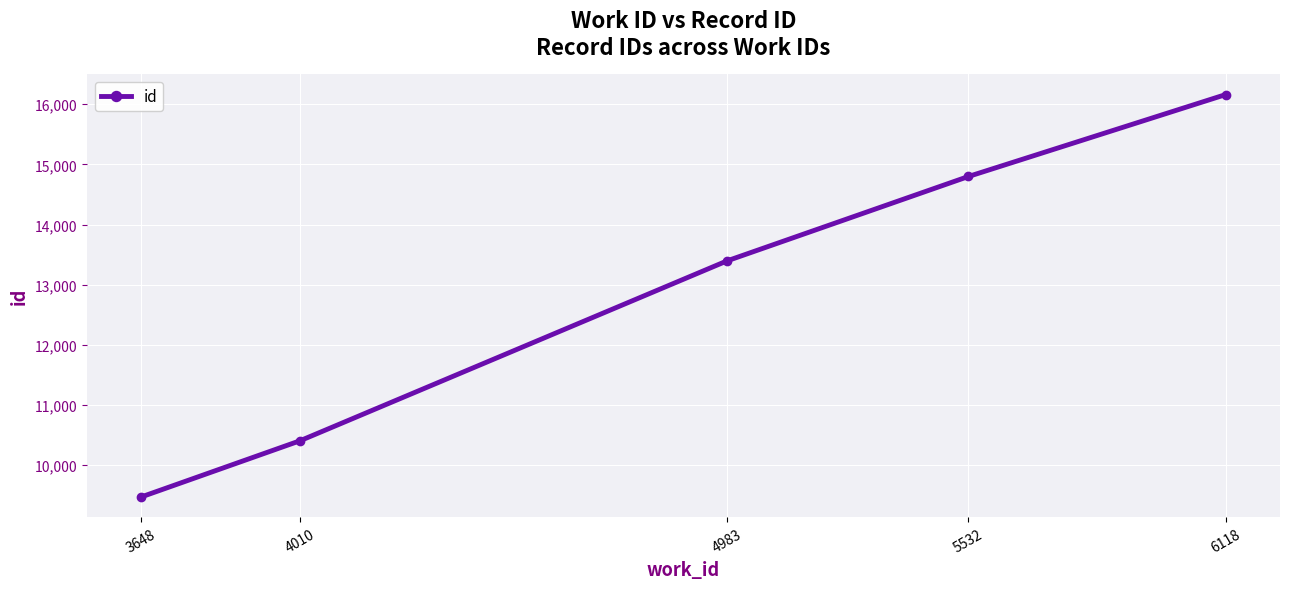

True or false: there are more than 2 points higher than both neighbors.

False